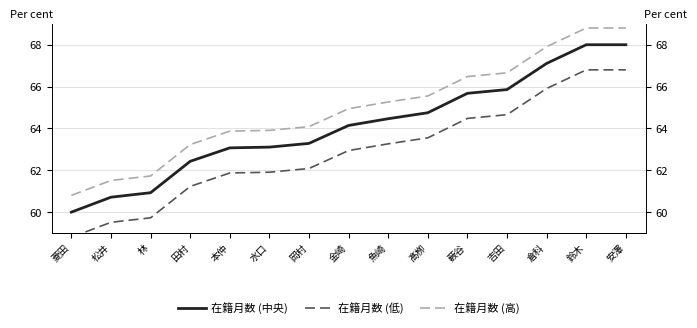

What is the spread (max minus min) of values at 魚崎?

2.0